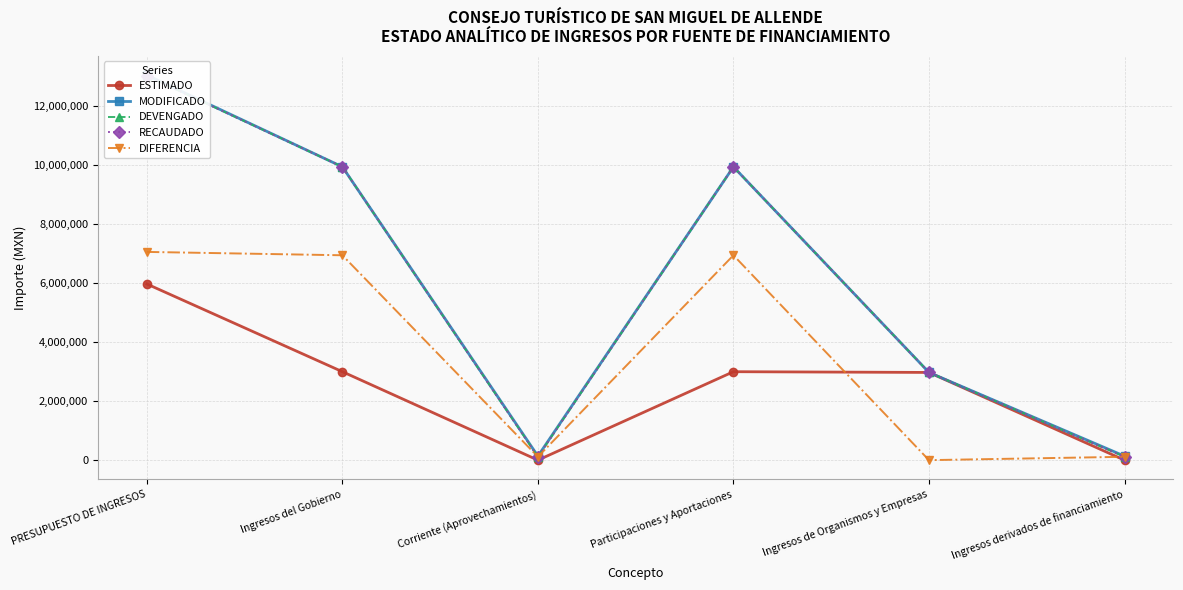

What is the label of the 5th point from the left?

Ingresos de Organismos y Empresas